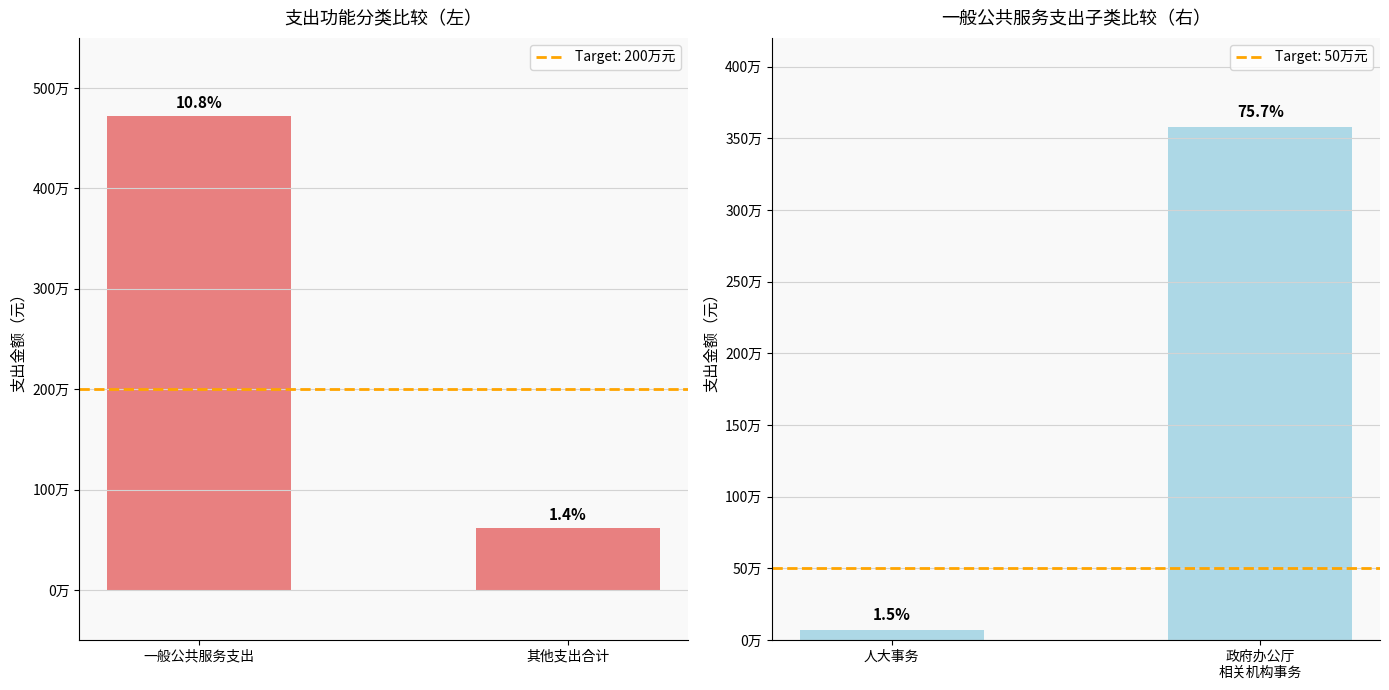

The value at 政府办公厅 相关机构事务 is 5929777.0. True or false?

False